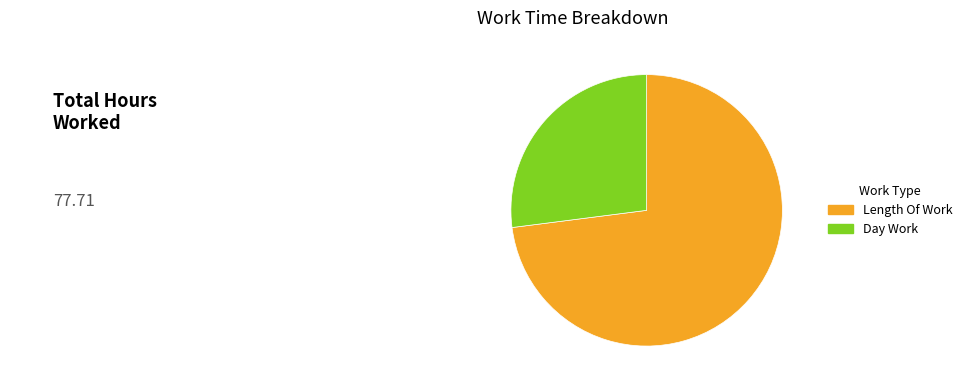

True or false: Day Work accounts for 38% of the total.

False